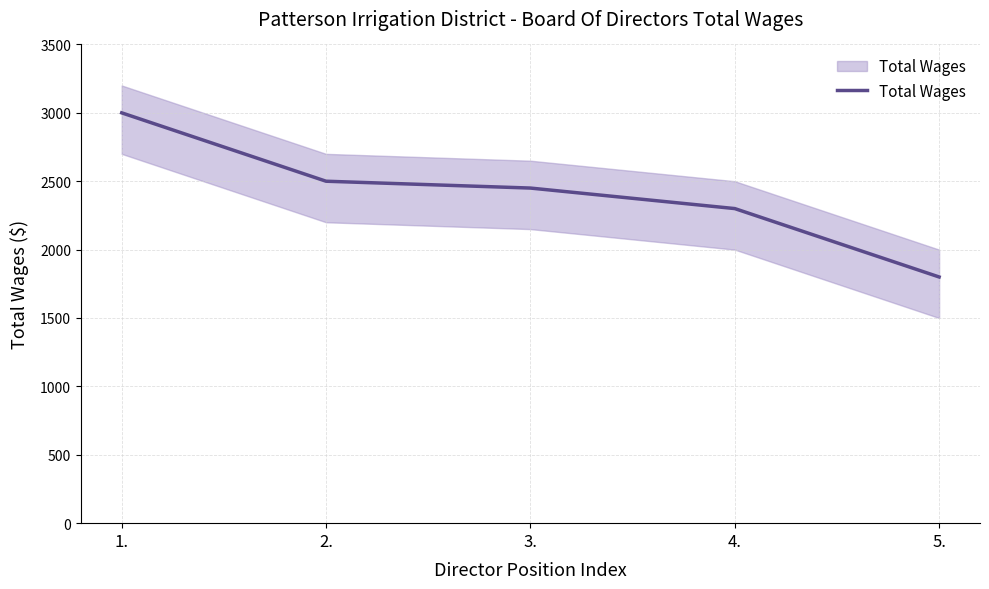

What is the maximum value shown in the chart?

3000